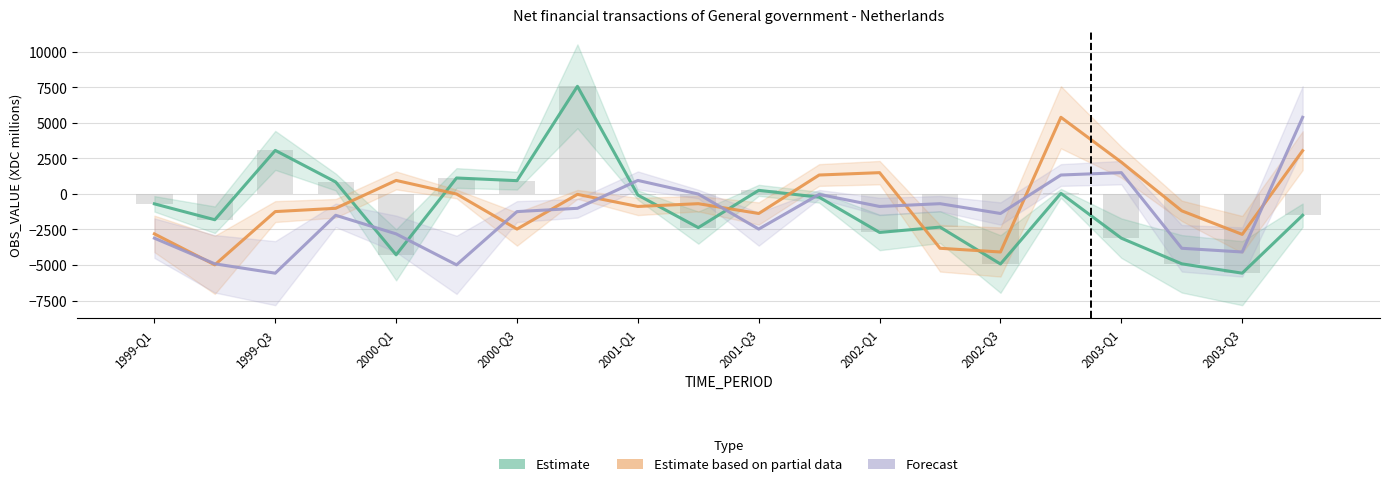

At how many categories does at least one series exceed 3844?

3